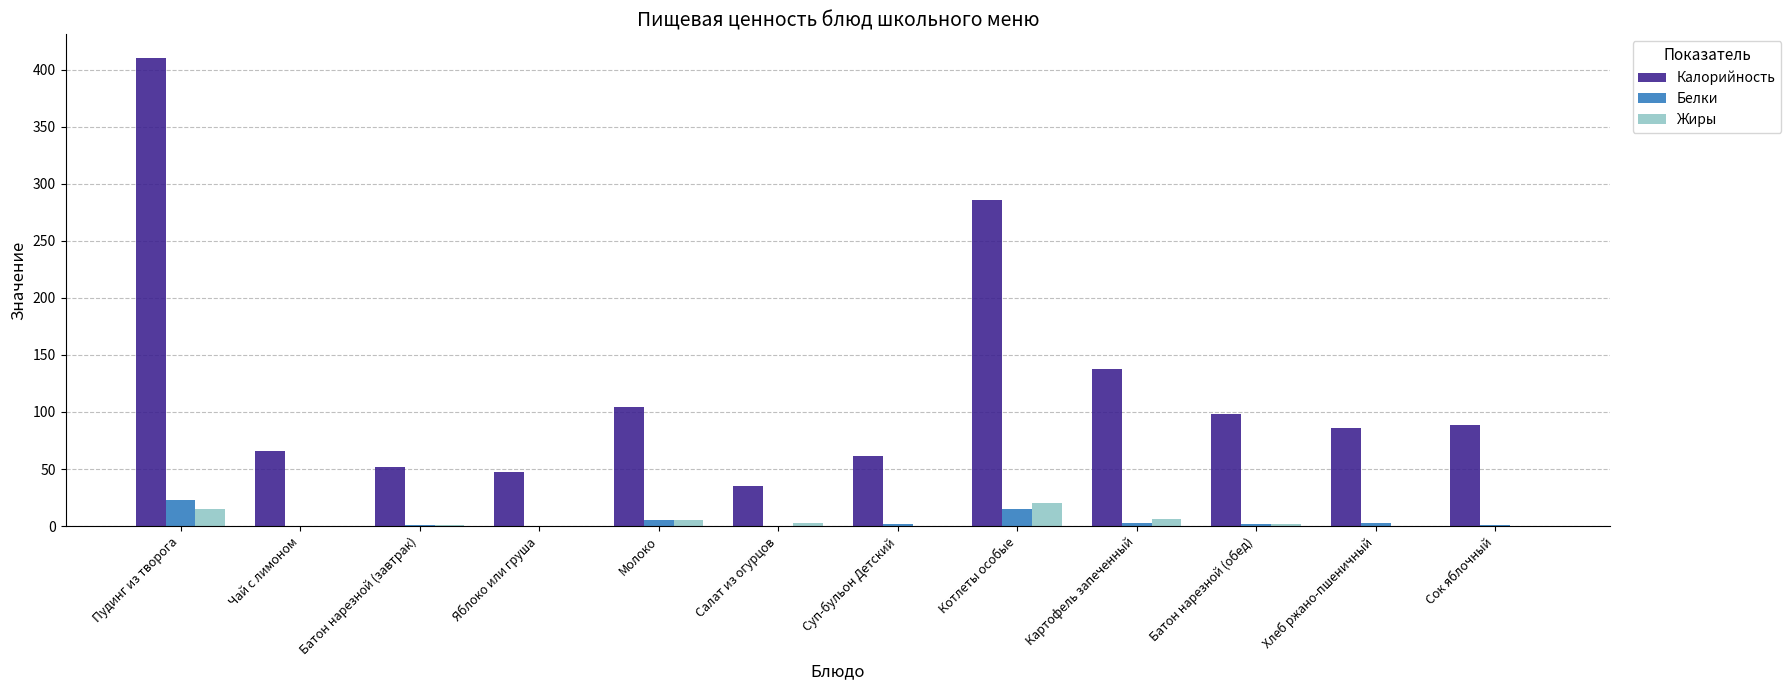

How many groups of bars are there?

12